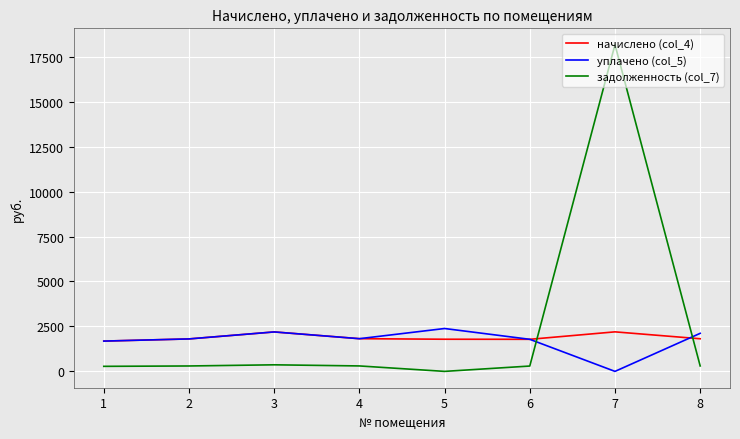

At which category is the sum across all series the highest?

7